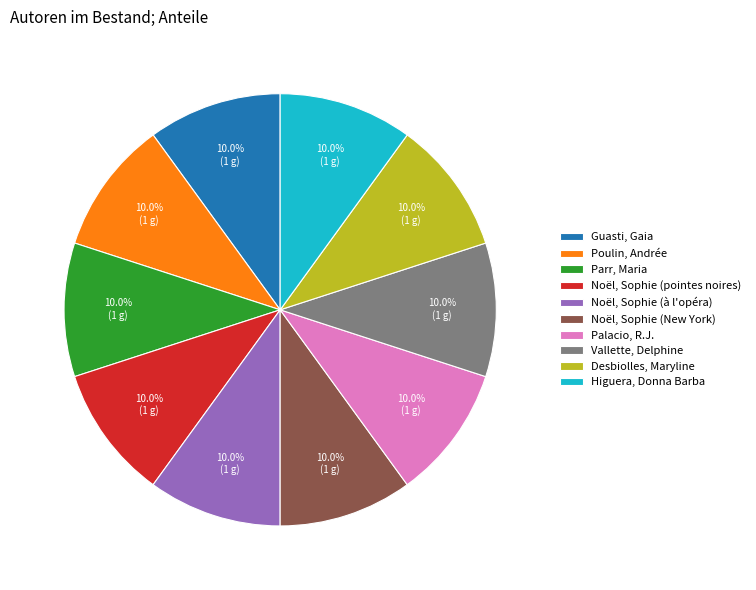

Is there any slice that represents more than half of the pie?

No